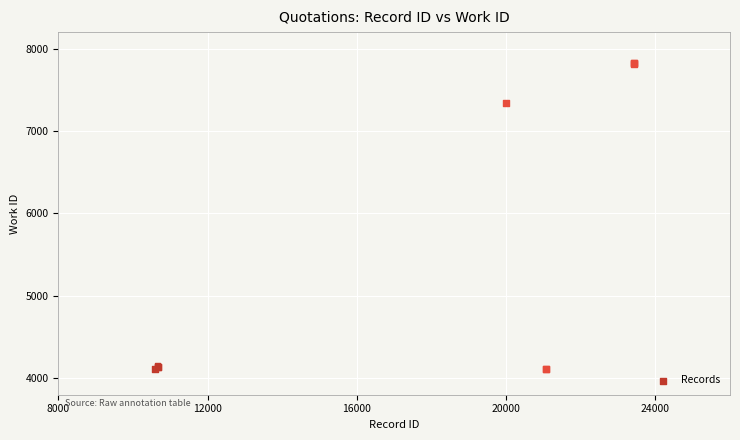

What Y value in the scatter plot is closest to 5968?

7342